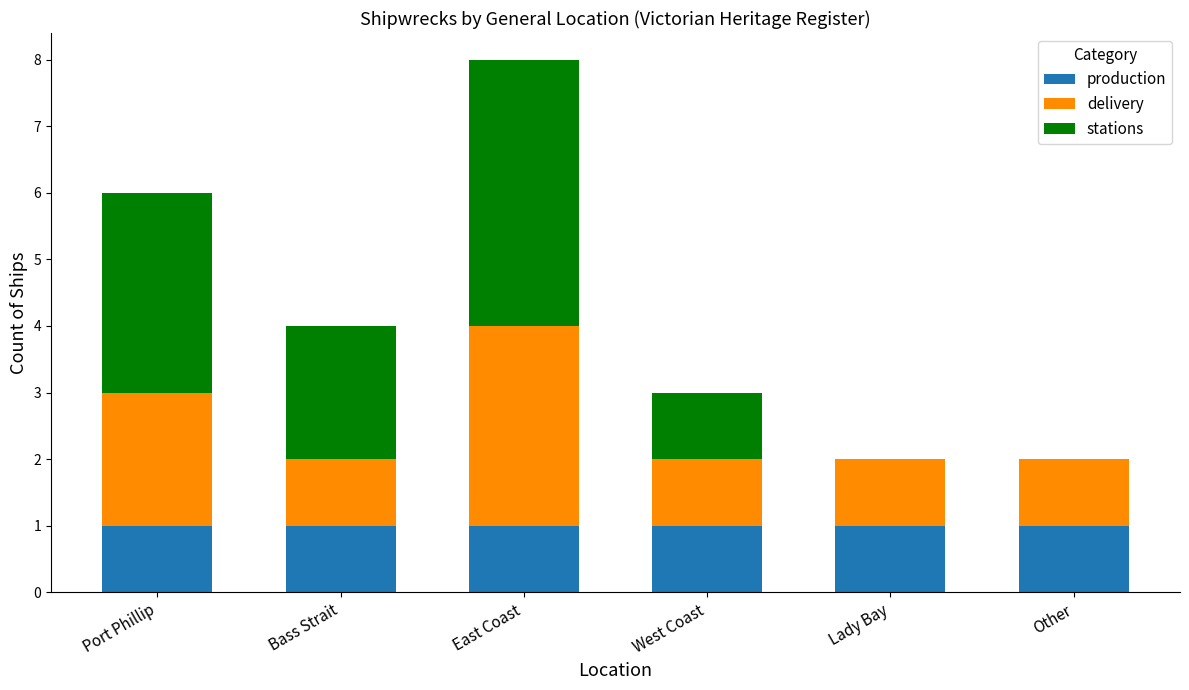

Reading right to left, transcribe the values for production.

Other=1	Lady Bay=1	West Coast=1	East Coast=1	Bass Strait=1	Port Phillip=1